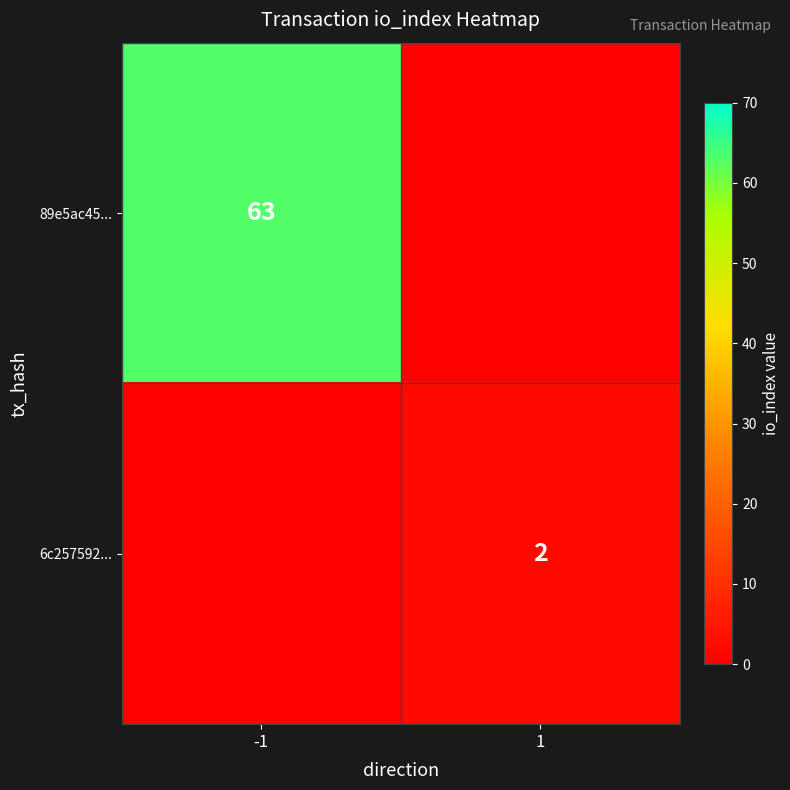

True or false: 89e5ac45... has a value of 108 at -1.

False